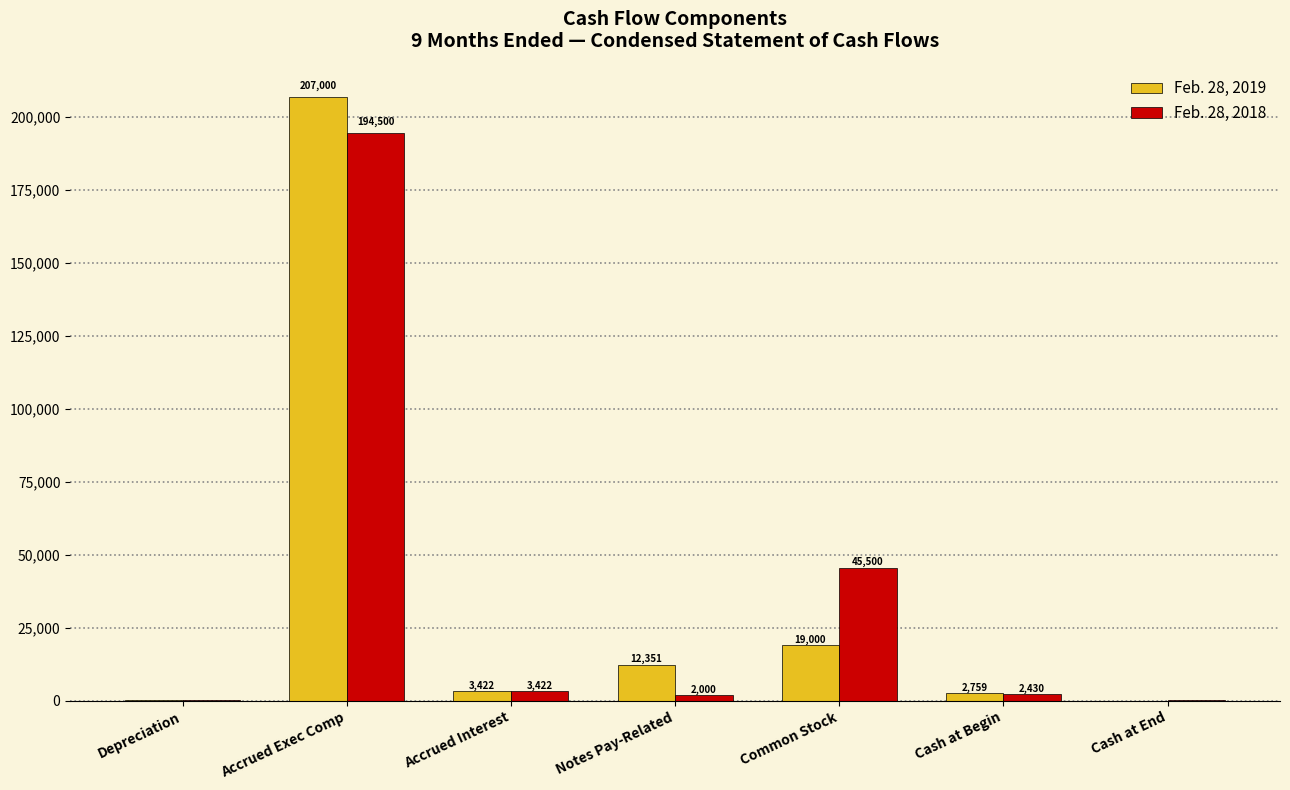

Reading right to left, list all the values displayed in this chart.

Feb. 28, 2019: Cash at End=106	Cash at Begin=2759	Common Stock=19000	Notes Pay-Related=12351	Accrued Interest=3422	Accrued Exec Comp=207000	Depreciation=296
Feb. 28, 2018: Cash at End=368	Cash at Begin=2430	Common Stock=45500	Notes Pay-Related=2000	Accrued Interest=3422	Accrued Exec Comp=194500	Depreciation=296